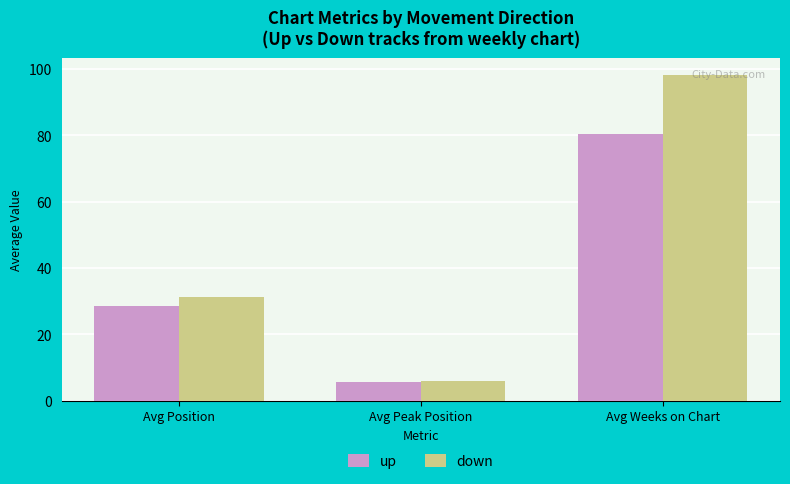

What is the value of the up bar at the 3rd from the left?

80.5